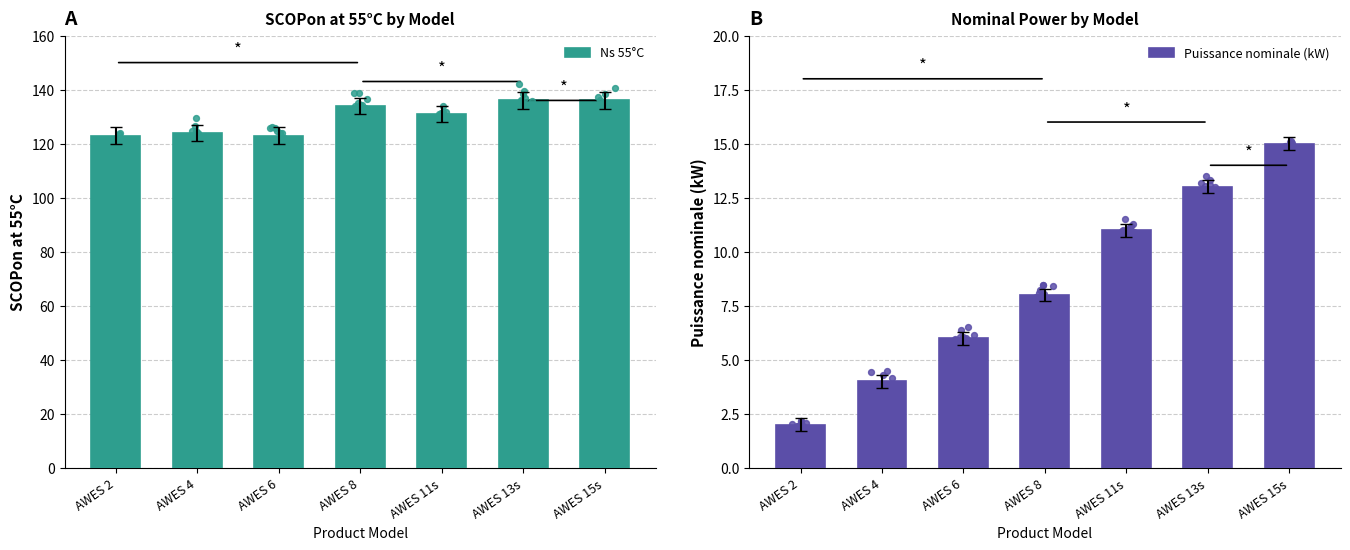

Is the value of Ns 55°C at AWES 2 greater than the value of Puissance nominale (kW) at AWES 15s?

Yes